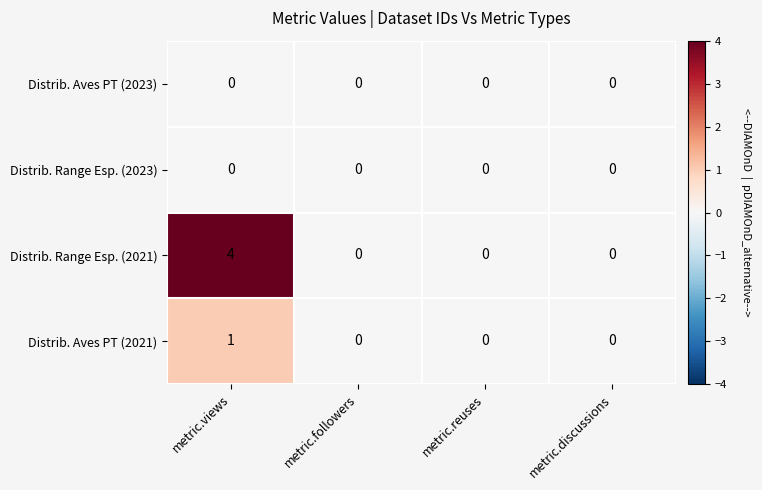

Which series has the largest total across all categories?

Distrib. Range Esp. (2021)